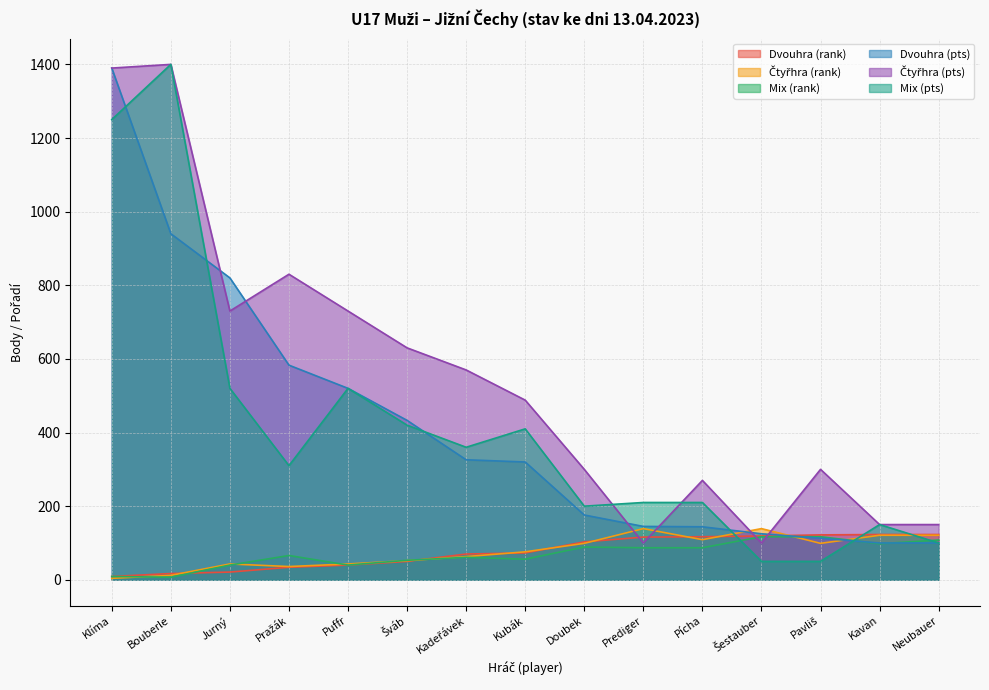

After their last crossing, which series has the higher values: Mix (rank) or Dvouhra (pts)?

Mix (rank)